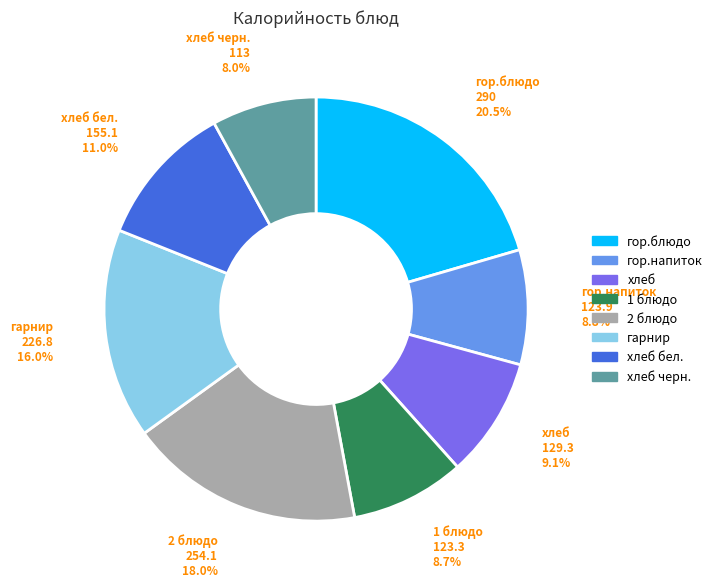

How many slices are in this pie chart?

8